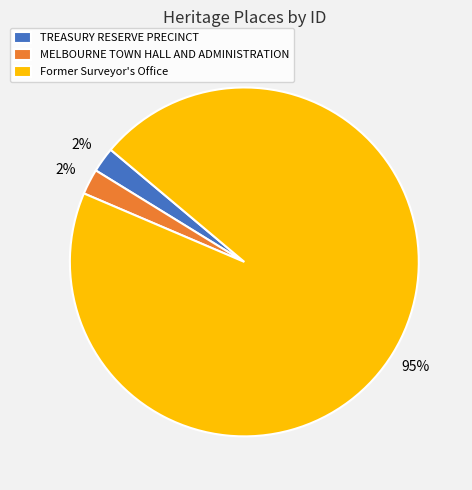

Which category has the biggest portion of the pie?

Former Surveyor's Office